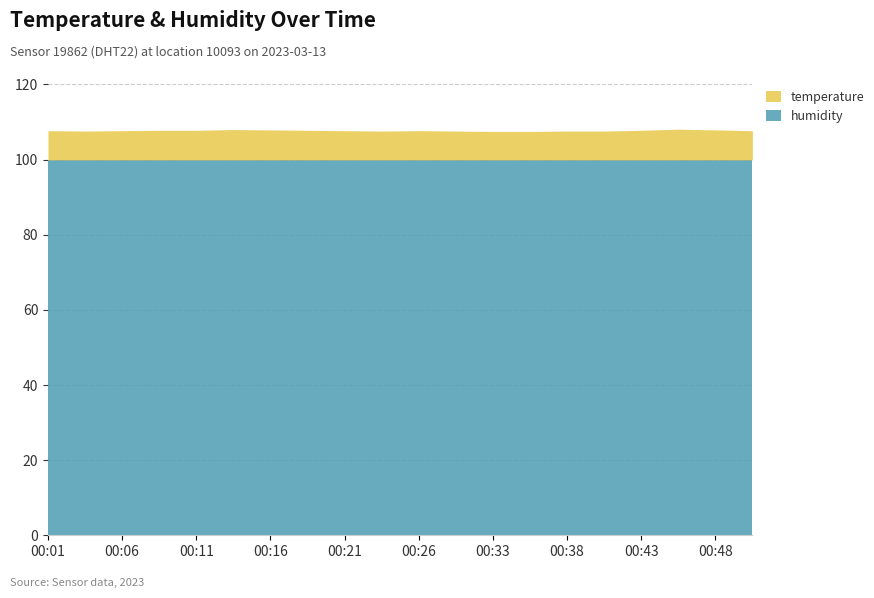

Between 00:16 and 00:40, which series saw the biggest shift?

temperature